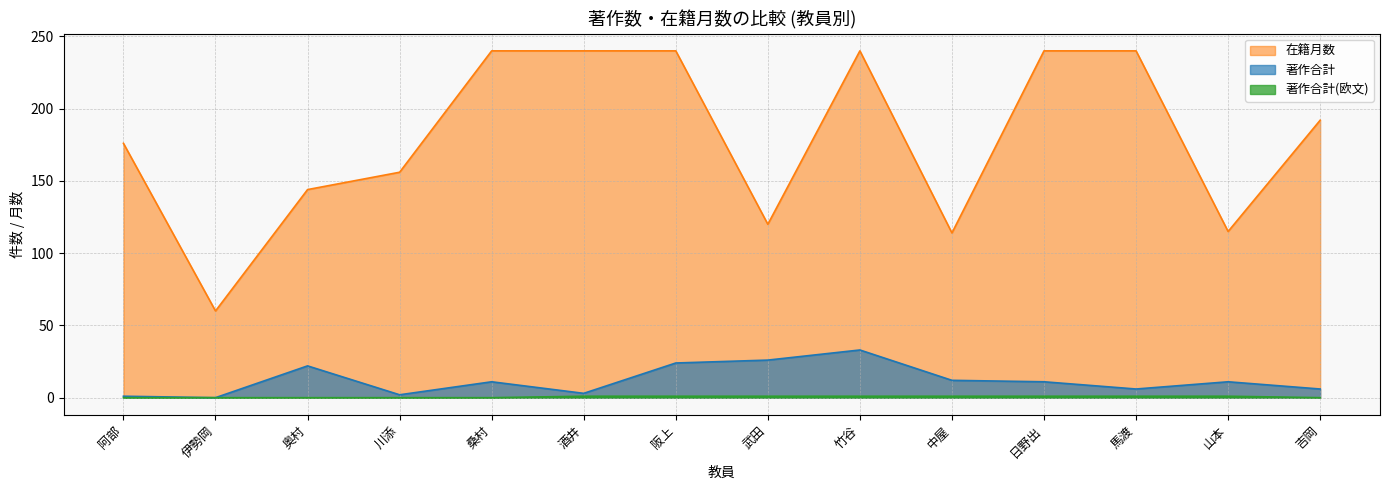

Reading left to right, list all the values displayed in this chart.

著作合計: 1	0	22	2	11	3	24	26	33	12	11	6	11	6
在籍月数: 176	60	144	156	240	240	240	120	240	114	240	240	115	192
著作合計(欧文): 0	0	0	0	0	1	1	1	1	1	1	1	1	0